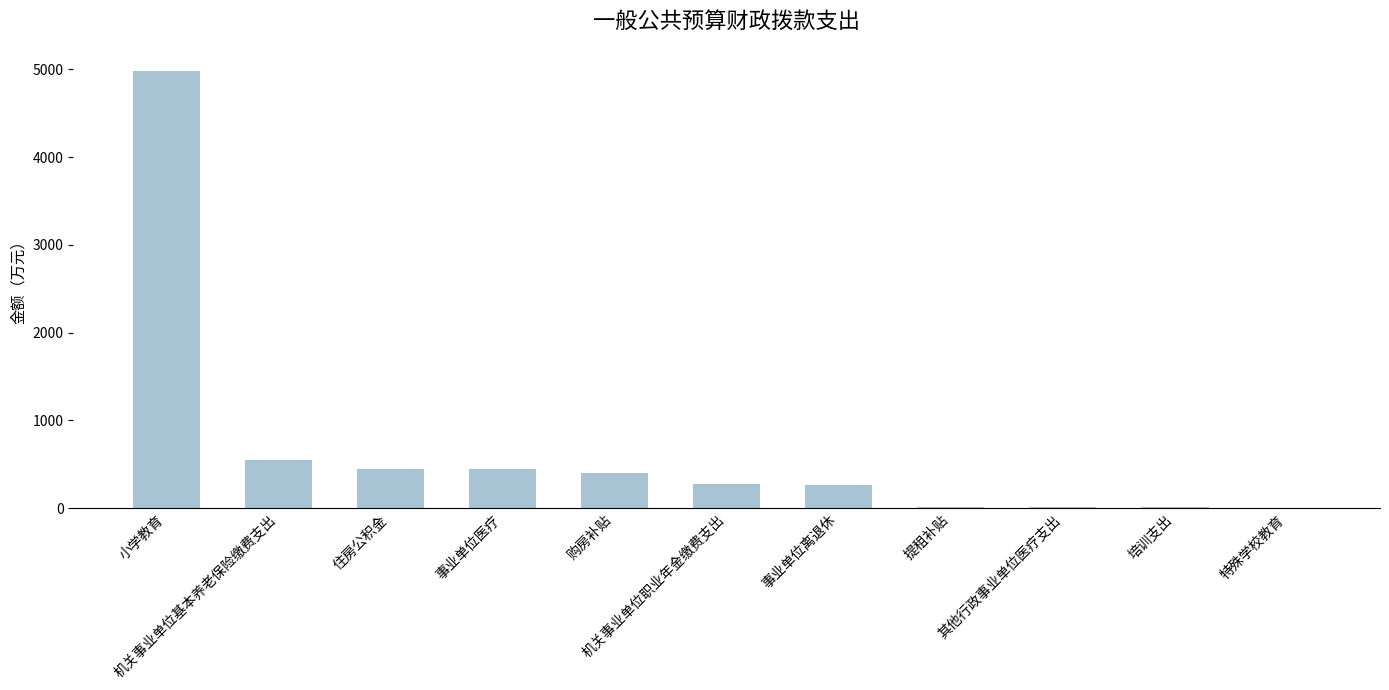

What is the sum of all values?

7432.4